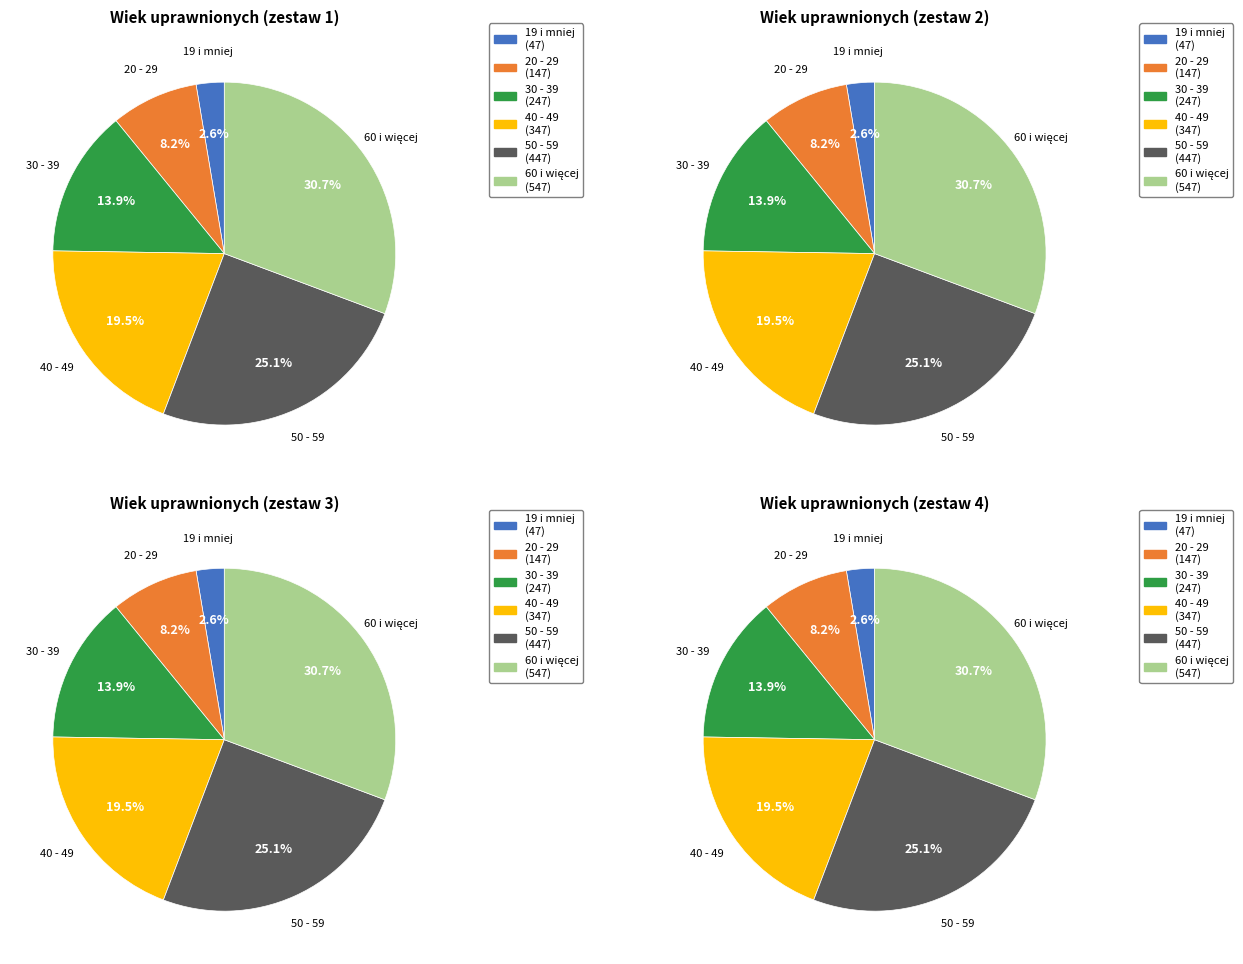

What percentage is the 40 - 49 slice, to the nearest percent?

19%